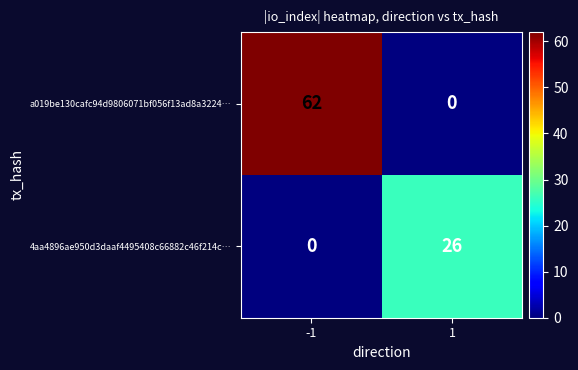

How many series are shown in this chart?

2